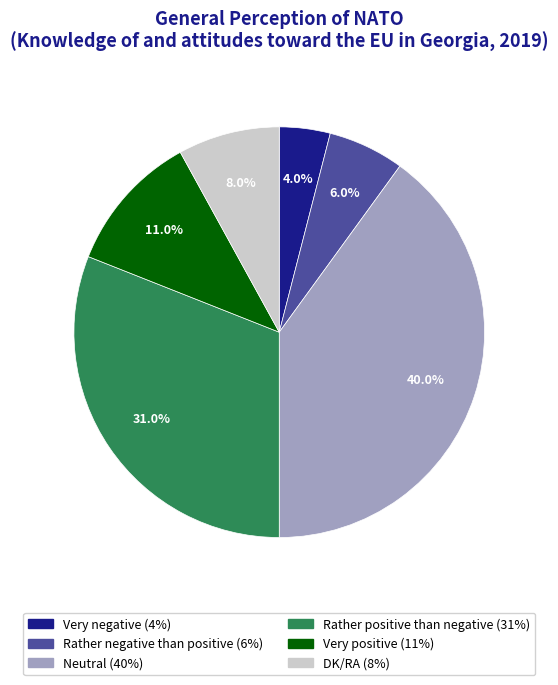

Count the number of slices in the pie.

6